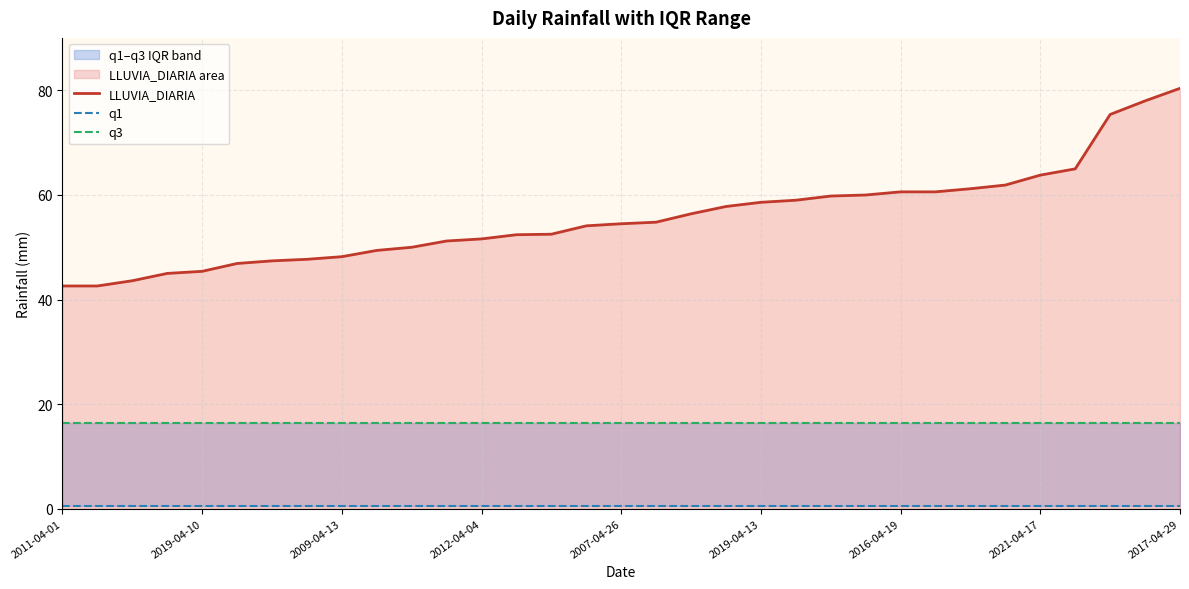

What are all the series names shown in the legend?

LLUVIA_DIARIA, q1, q3